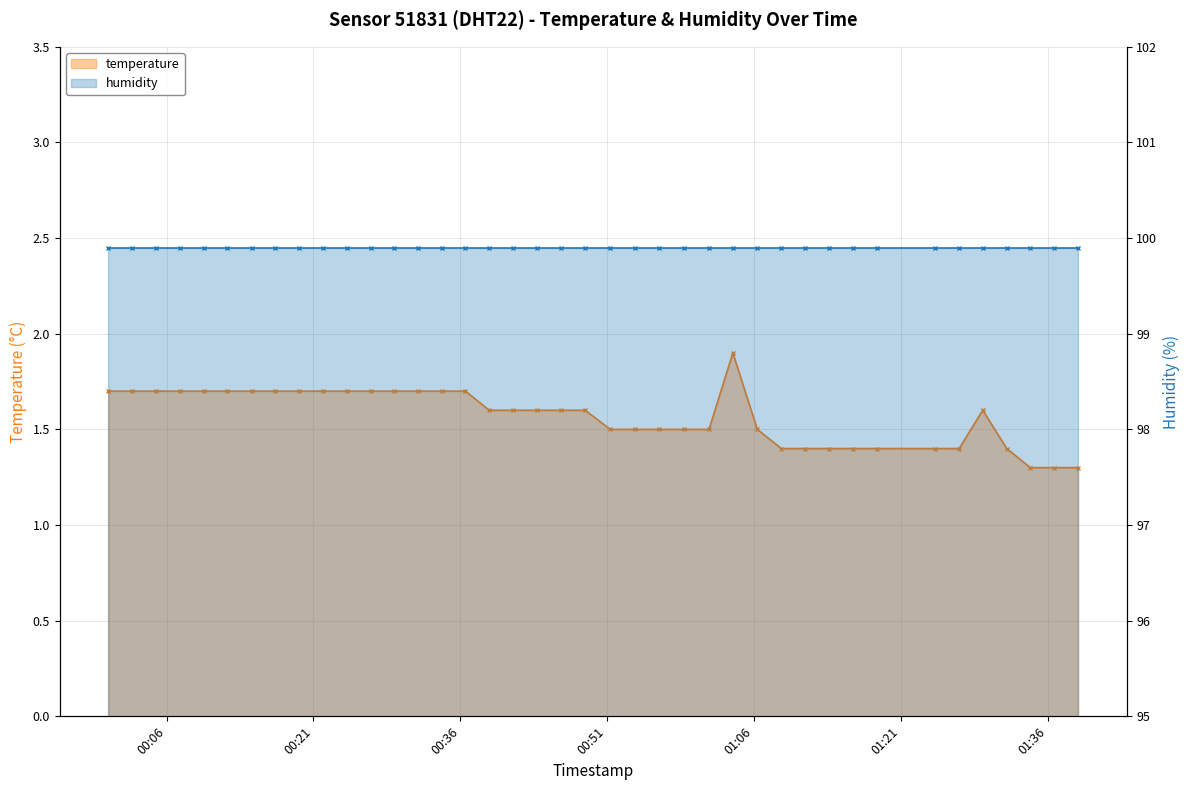

List the series in order of their overall mean, lowest first.

temperature - line, humidity - line